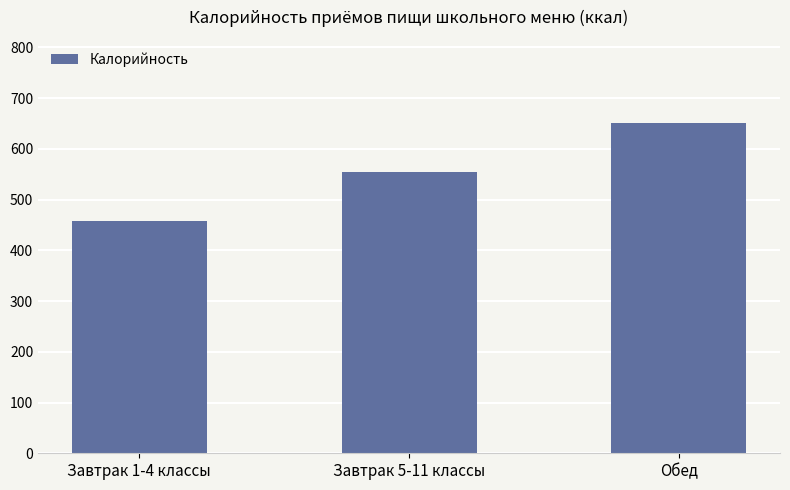

Where is the data nearest to the value 554?

Завтрак 5-11 классы